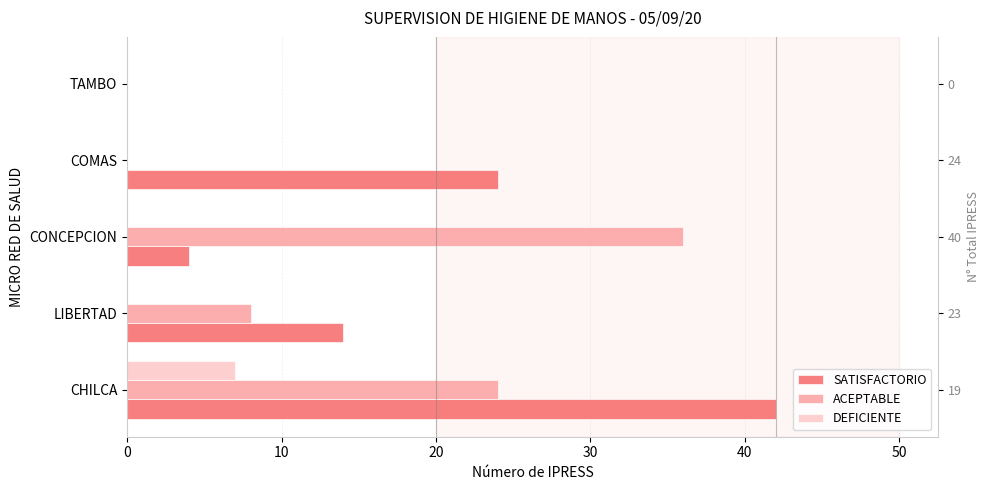

How many values in the ACEPTABLE series exceed 8?

2